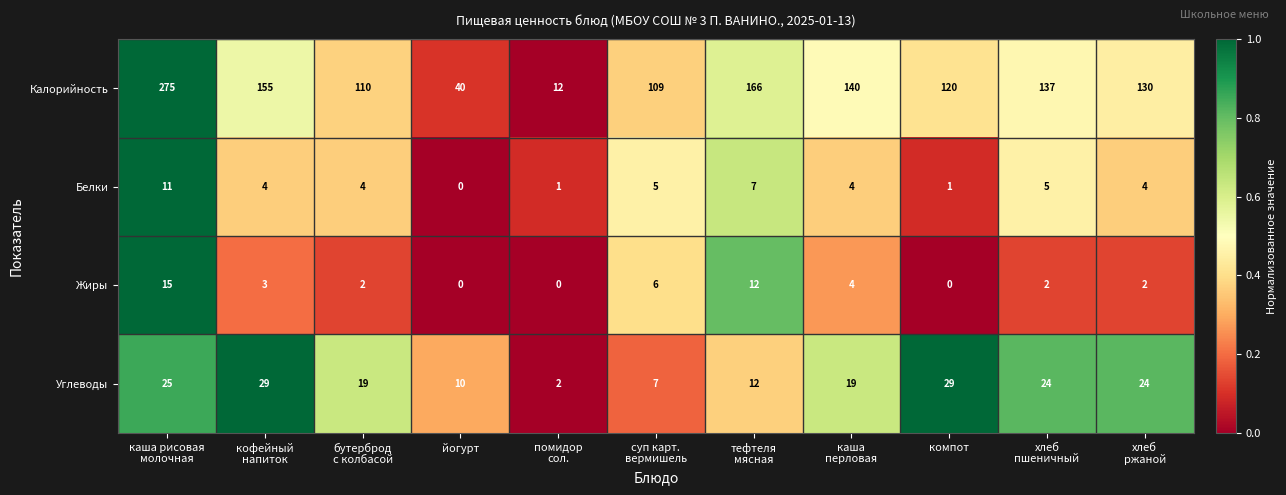

What is the sum of all Углеводы values?

200